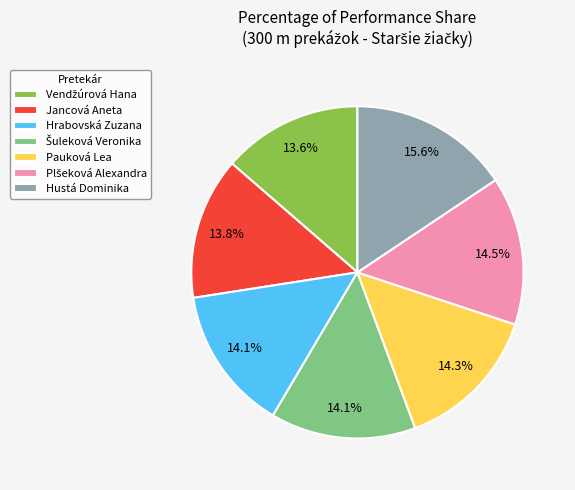

Which slice is the largest?

Hustá Dominika